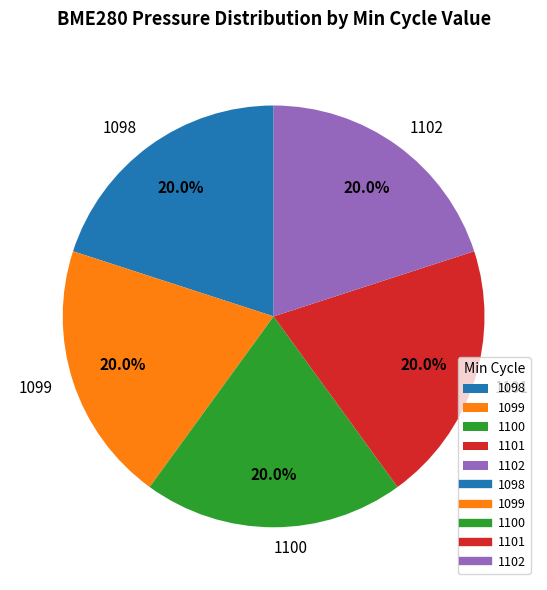

What is the ratio of the value at 1098 to the value at 1100?

1.0